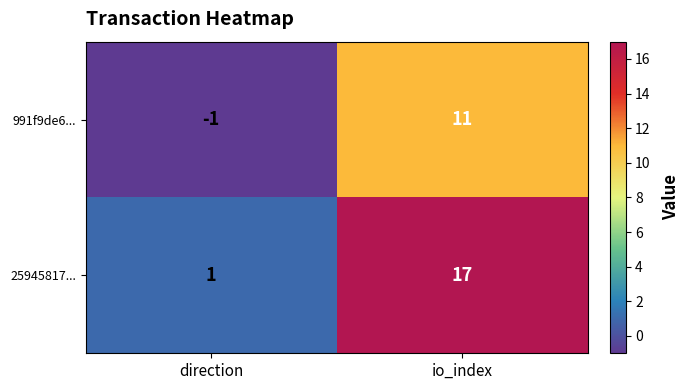

List the series in order of their overall mean, highest first.

25945817..., 991f9de6...